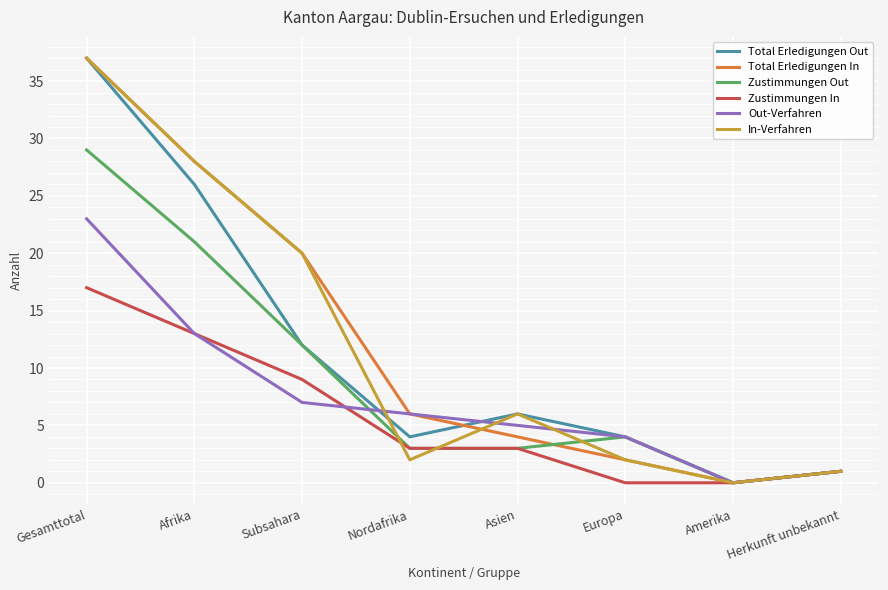

Reading right to left, what are all the values shown in this chart?

Total Erledigungen Out: Herkunft unbekannt=1	Amerika=0	Europa=4	Asien=6	Nordafrika=4	Subsahara=12	Afrika=26	Gesamttotal=37
Total Erledigungen In: Herkunft unbekannt=1	Amerika=0	Europa=2	Asien=4	Nordafrika=6	Subsahara=20	Afrika=28	Gesamttotal=37
Zustimmungen Out: Herkunft unbekannt=1	Amerika=0	Europa=4	Asien=3	Nordafrika=3	Subsahara=12	Afrika=21	Gesamttotal=29
Zustimmungen In: Herkunft unbekannt=1	Amerika=0	Europa=0	Asien=3	Nordafrika=3	Subsahara=9	Afrika=13	Gesamttotal=17
Out-Verfahren: Herkunft unbekannt=1	Amerika=0	Europa=4	Asien=5	Nordafrika=6	Subsahara=7	Afrika=13	Gesamttotal=23
In-Verfahren: Herkunft unbekannt=1	Amerika=0	Europa=2	Asien=6	Nordafrika=2	Subsahara=20	Afrika=28	Gesamttotal=37